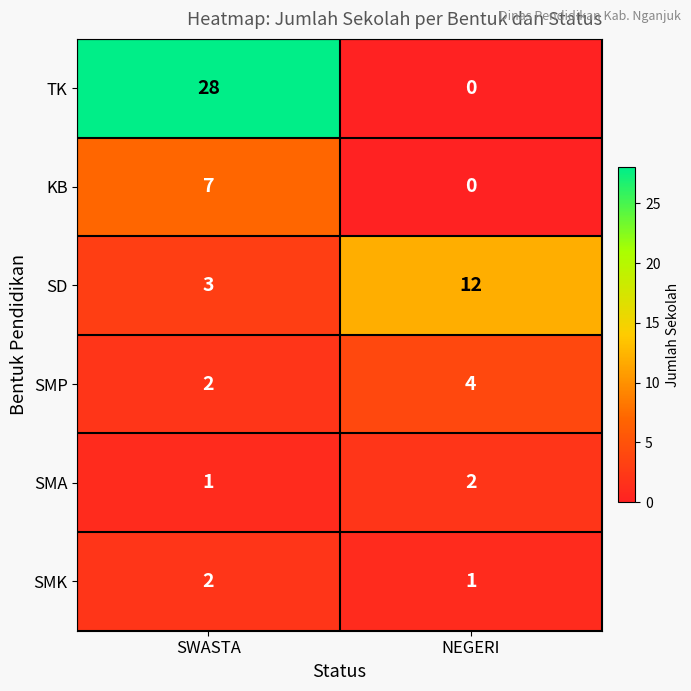

Reading left to right, transcribe all the data shown in this chart.

TK: SWASTA=28	NEGERI=0
KB: SWASTA=7	NEGERI=0
SD: SWASTA=3	NEGERI=12
SMP: SWASTA=2	NEGERI=4
SMA: SWASTA=1	NEGERI=2
SMK: SWASTA=2	NEGERI=1